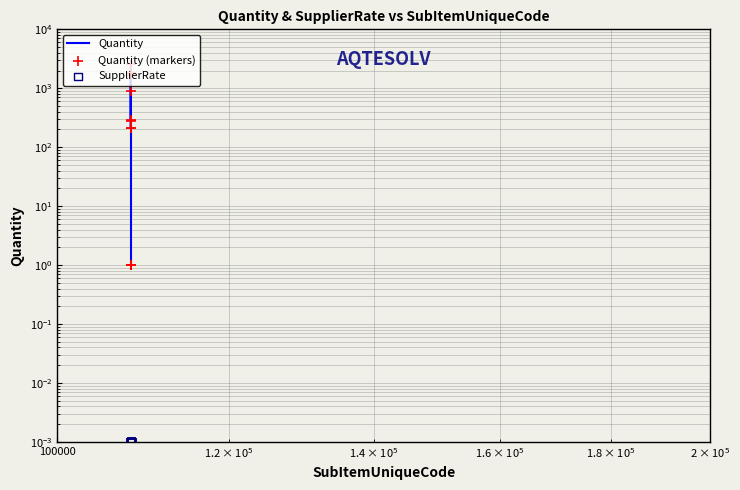

Which series contains the lowest Y value?

SupplierRate